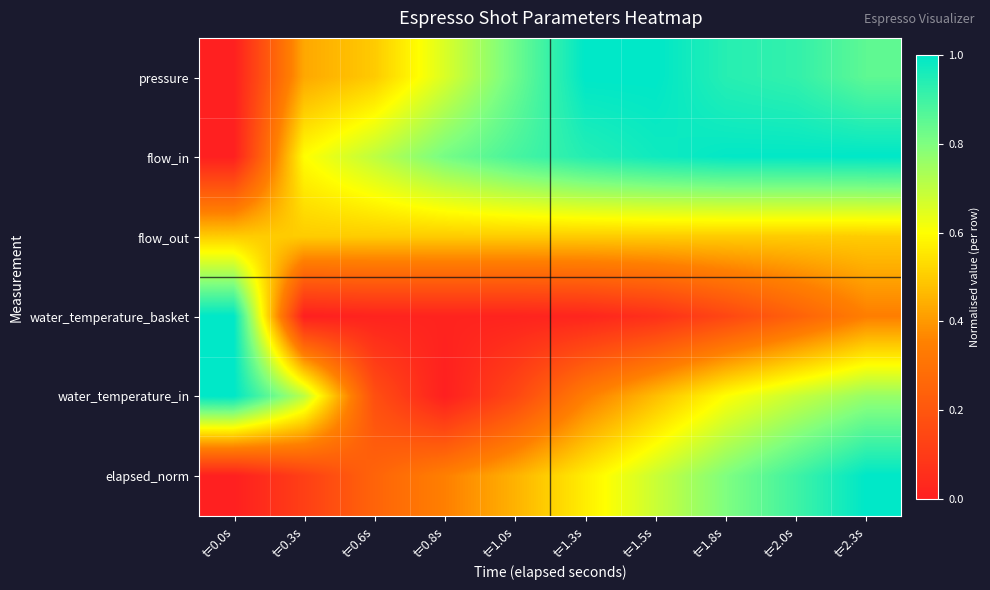

At which category does the chart reach its peak across all series?

t=1.3s